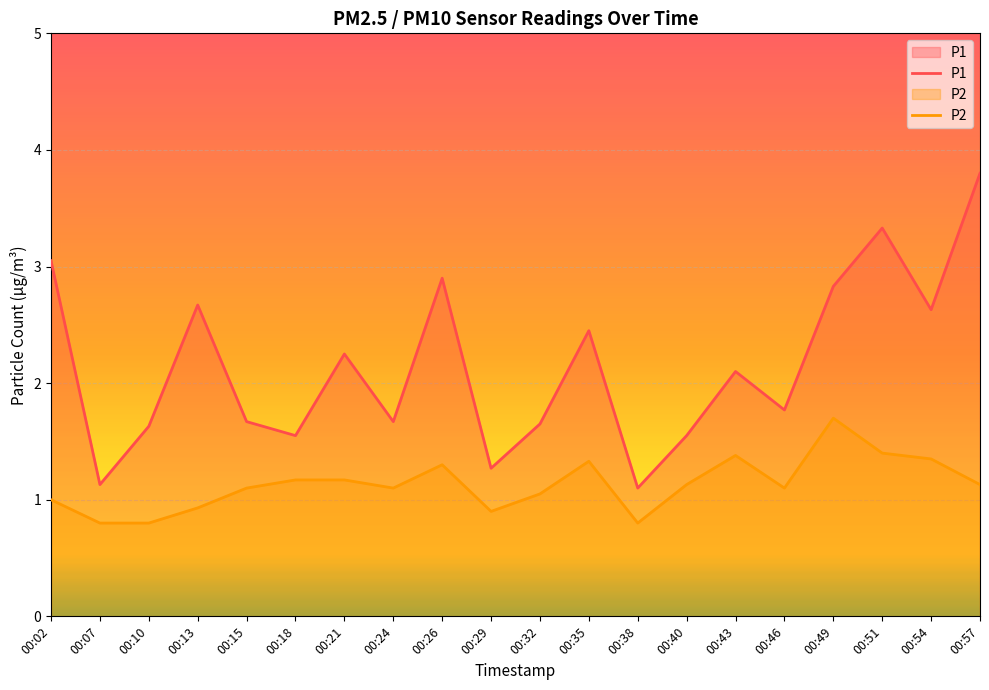

What are all the series names shown in the legend?

P1, P2